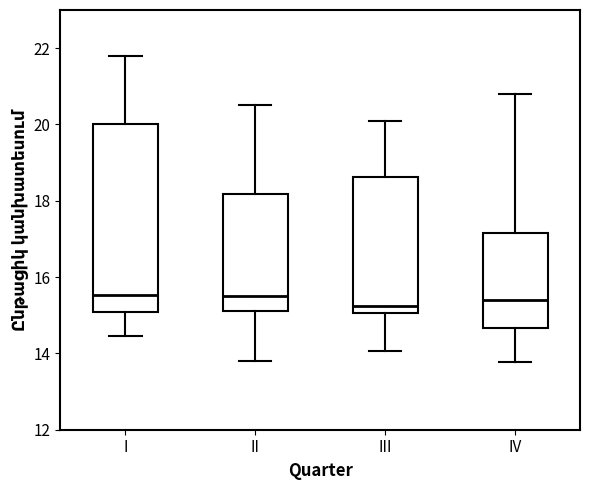

Which box is the tallest, from its lower edge to its upper edge?

I